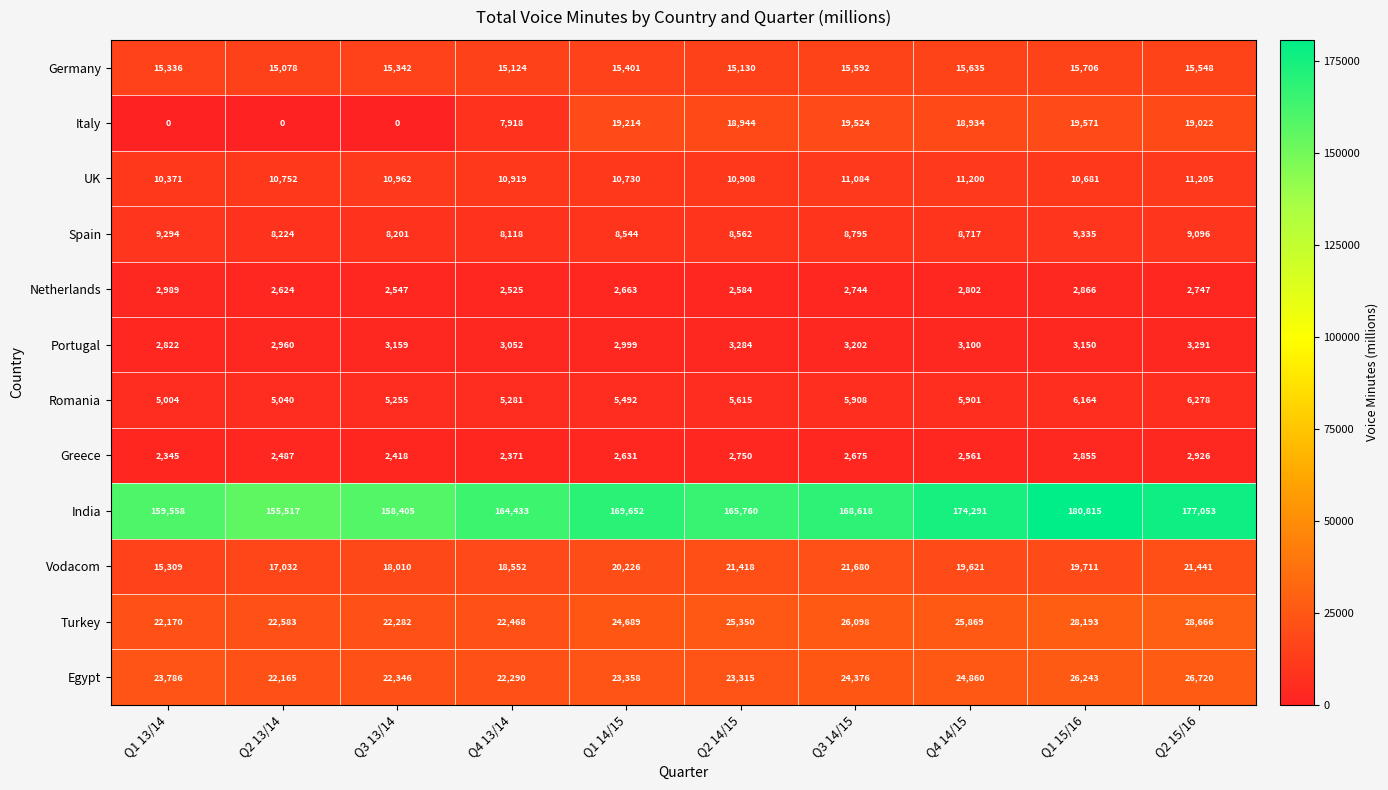

Is it true that Romania equals 3380 at Q1 14/15?

False